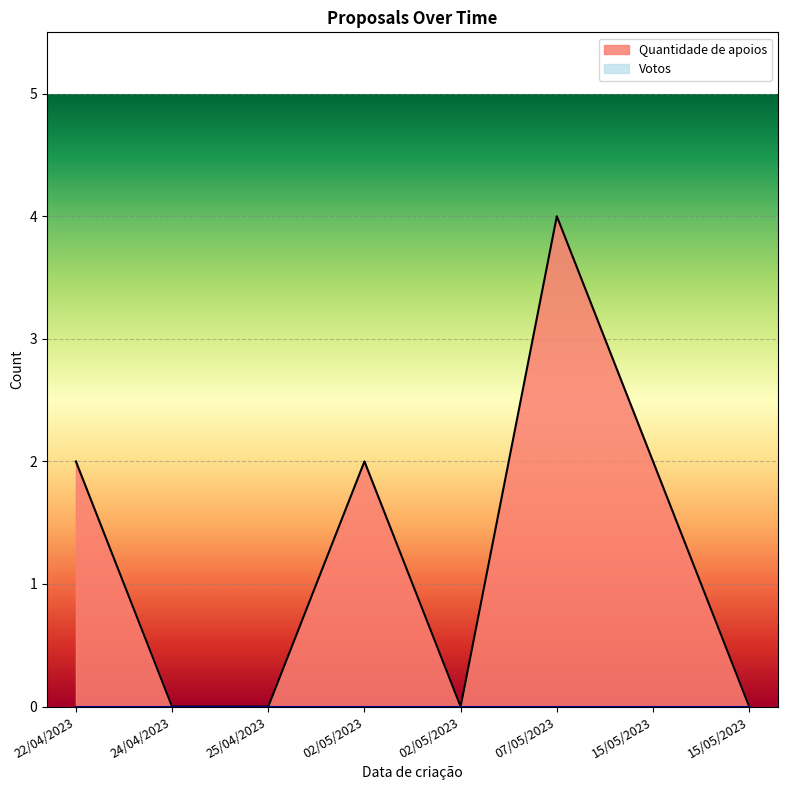

What is the maximum value shown in the chart?

4